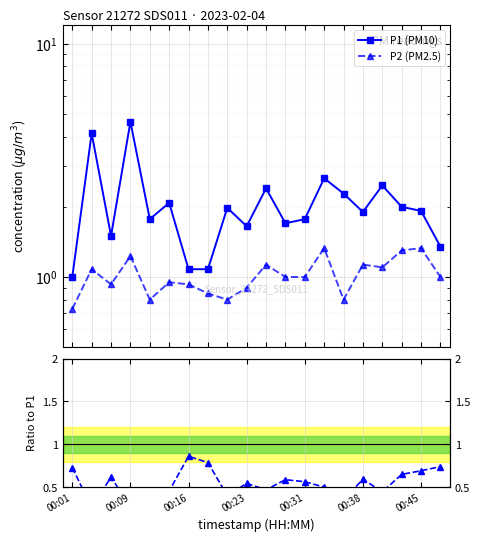

What is the sum of all P2 (PM2.5) values?

20.3